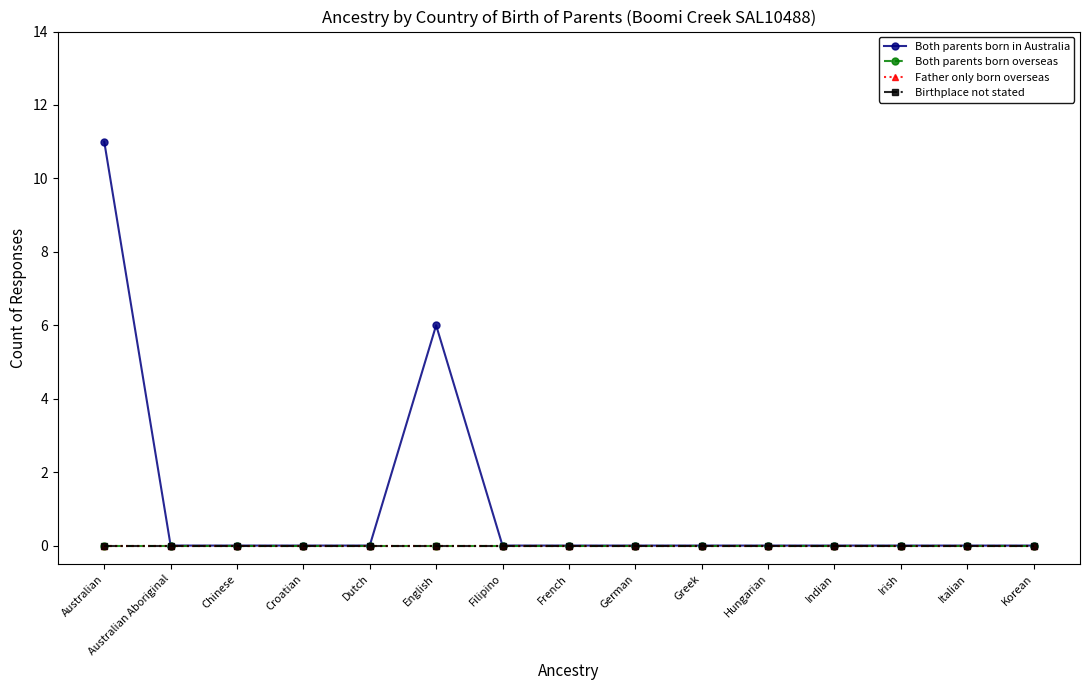

Is this an area chart (filled region under the line)?

No